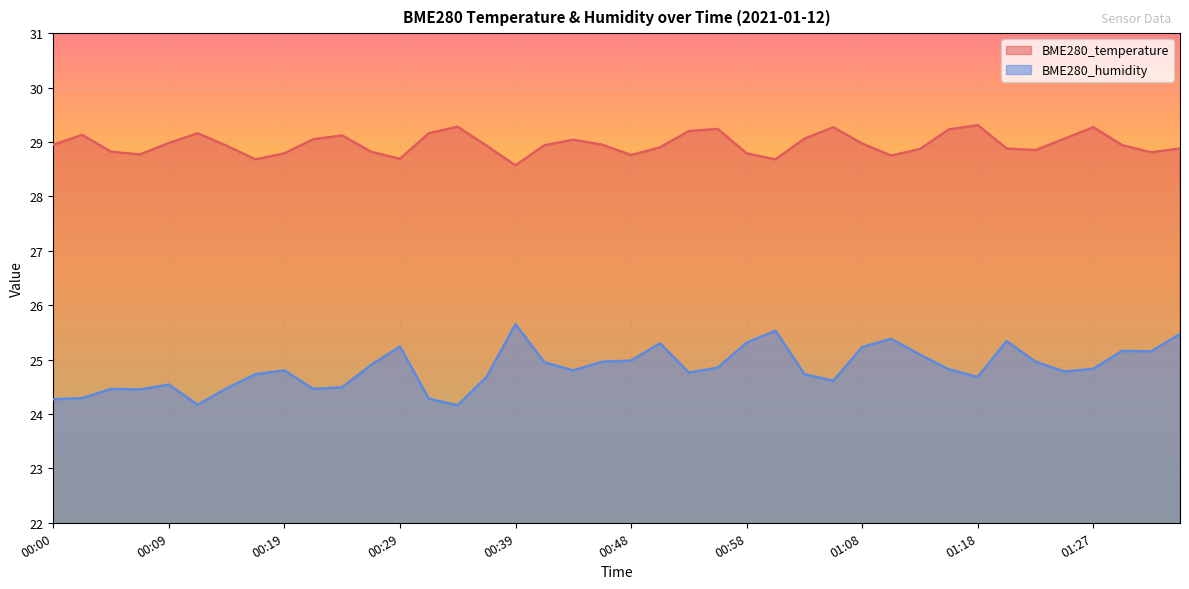

What is the minimum value shown in the chart?

24.2